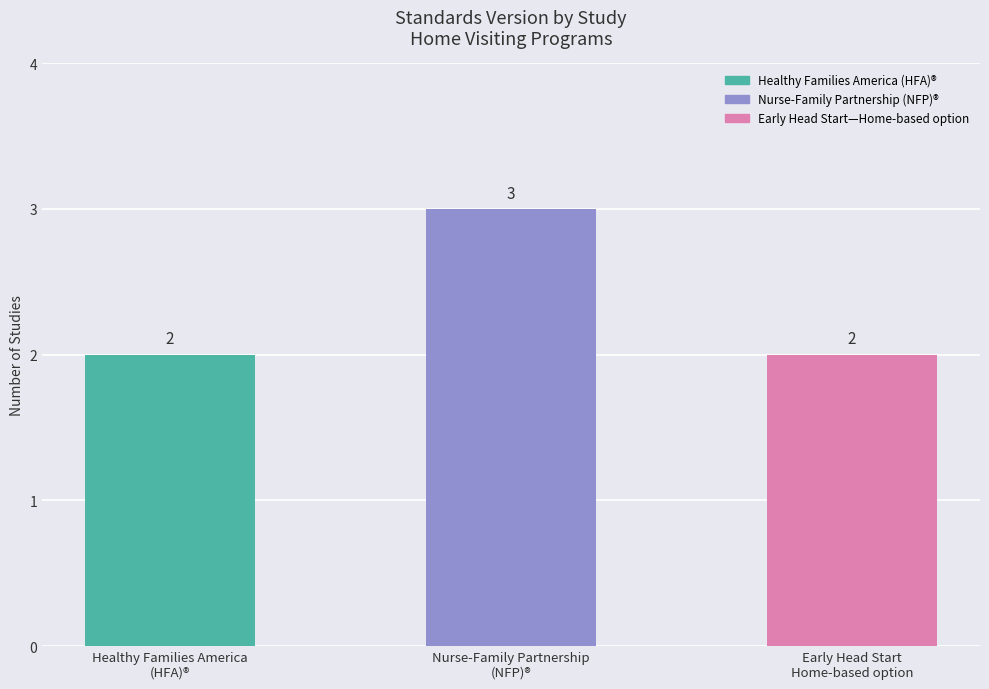

True or false: the data shows 1 at Healthy Families America
(HFA)®.

False